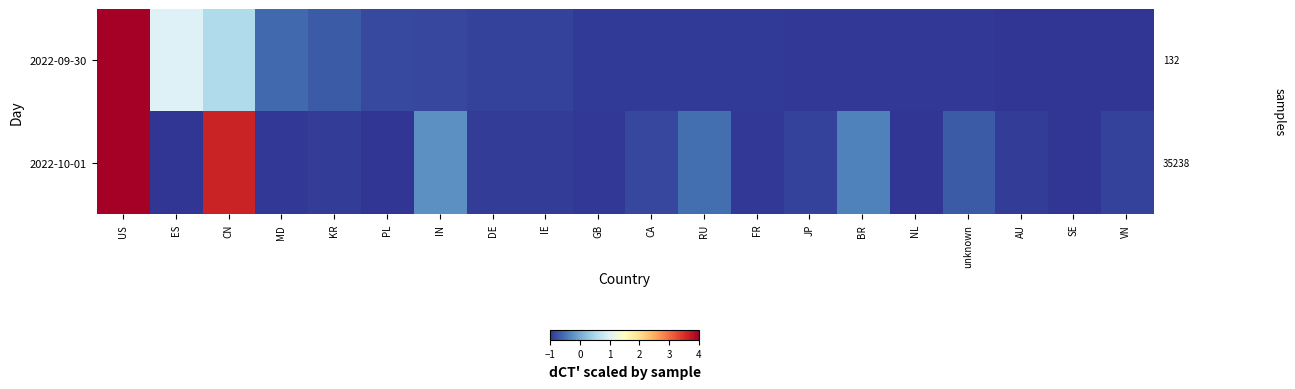

At which category does the chart reach its minimum across all series?

VN